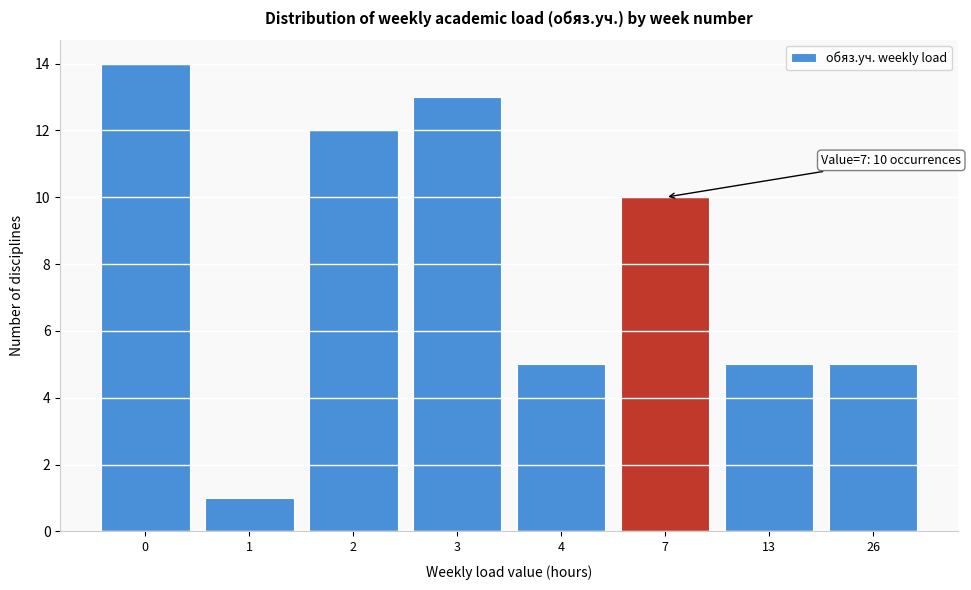

Reading right to left, extract all data points from this chart.

26=5	13=5	7=10	4=5	3=13	2=12	1=1	0=14